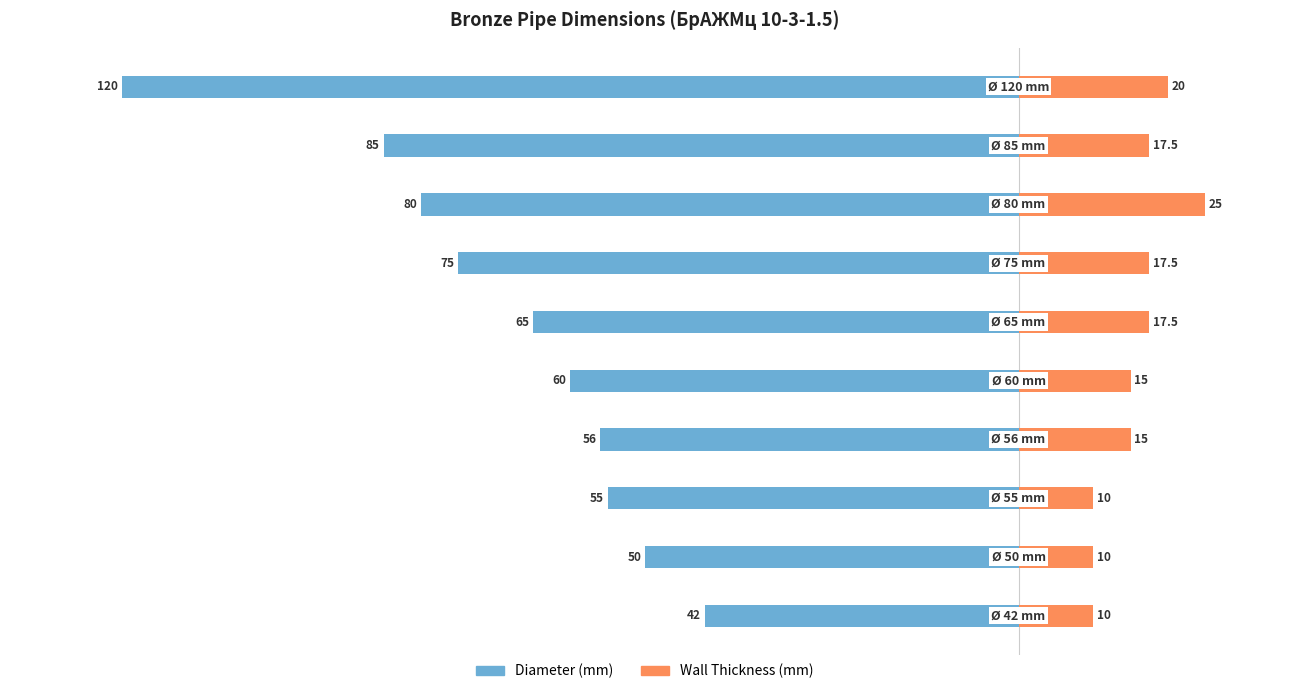

True or false: Diameter (mm) has a value of -54.0 at 40.

False